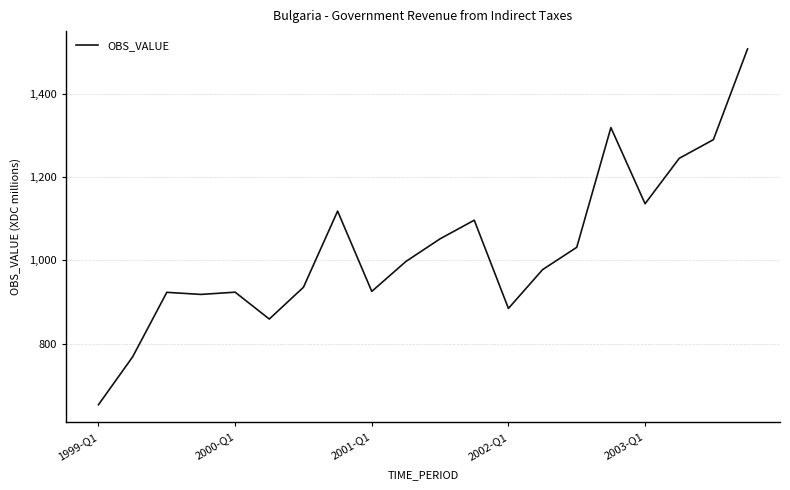

What is the smallest value displayed?

653.5